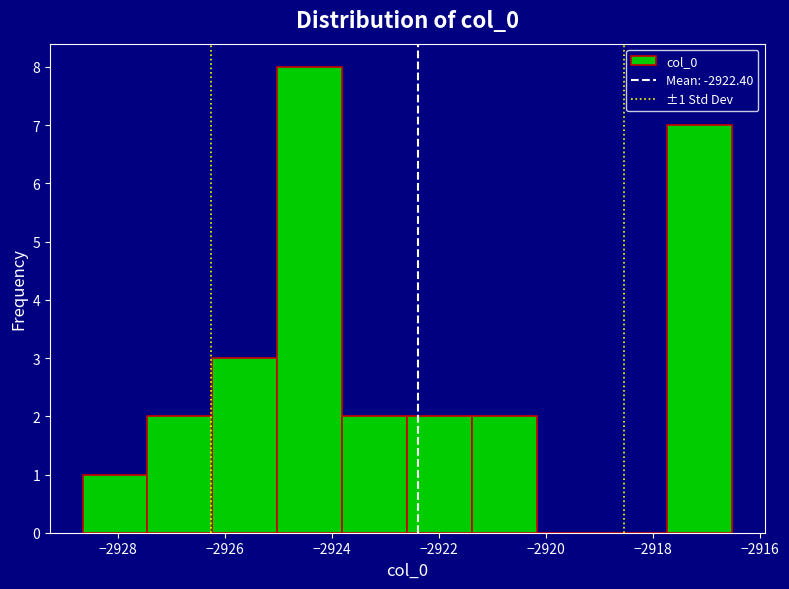

Which range on the x-axis has the tallest bar?

-2925.0 to -2923.8